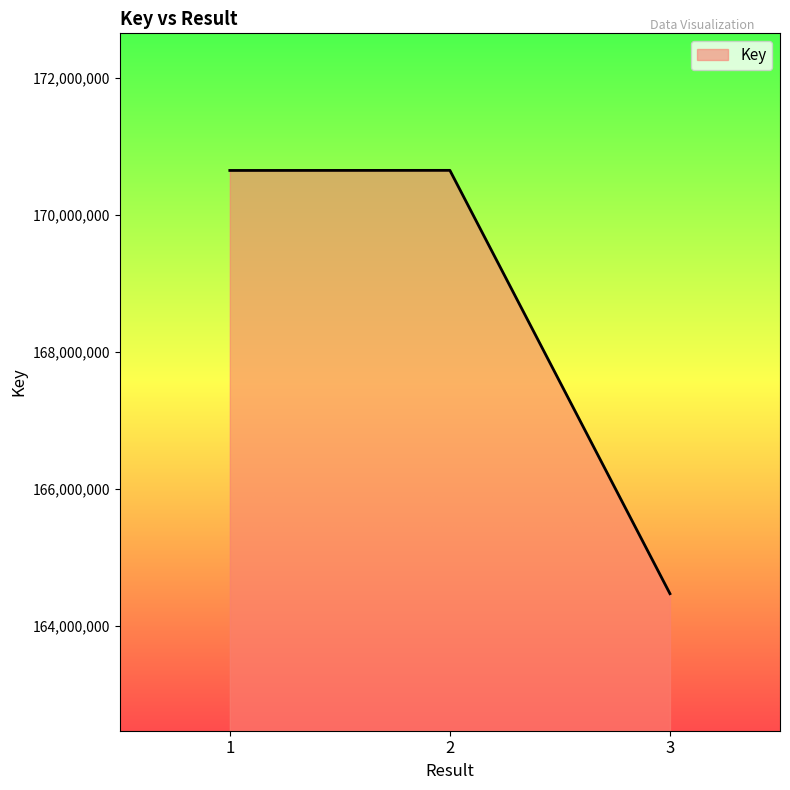

True or false: the data shows 237428998 at 2.

False